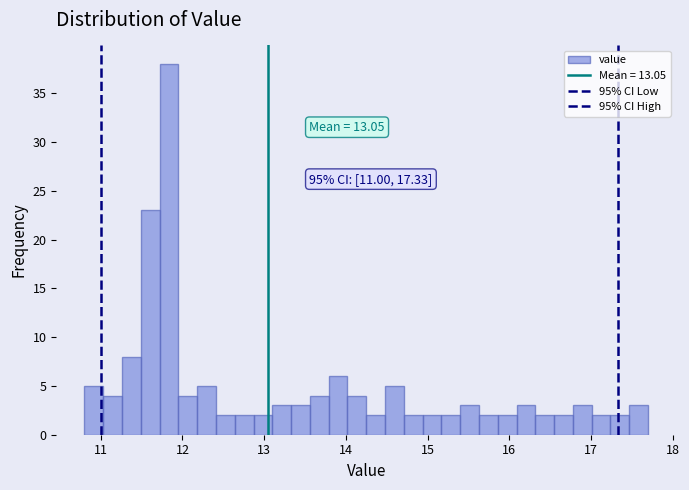

Around what value on the x-axis is the tallest bar? Give the approximate position of its centre, as read against the axis.

11.8